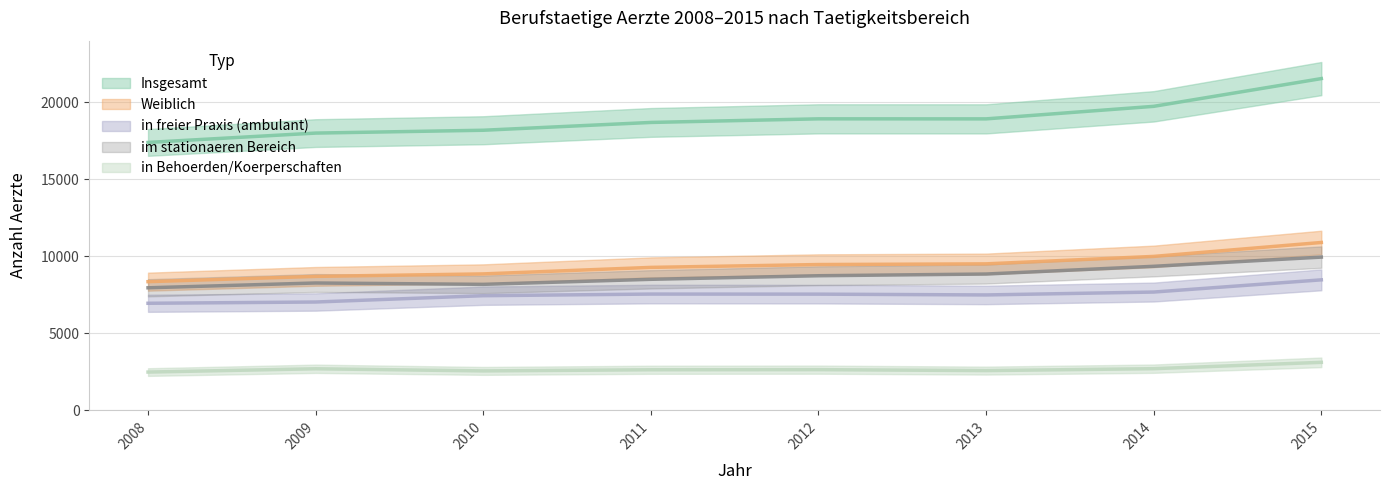

True or false: in Behoerden/Koerperschaften and in freier Praxis (ambulant) cross at least once.

False